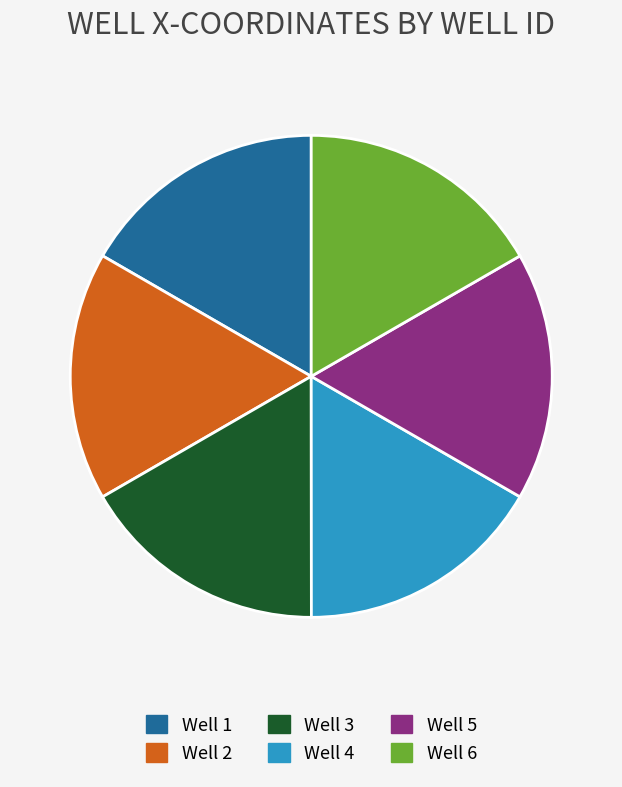

Combined, do Well 4 and Well 5 account for over 50%?

No